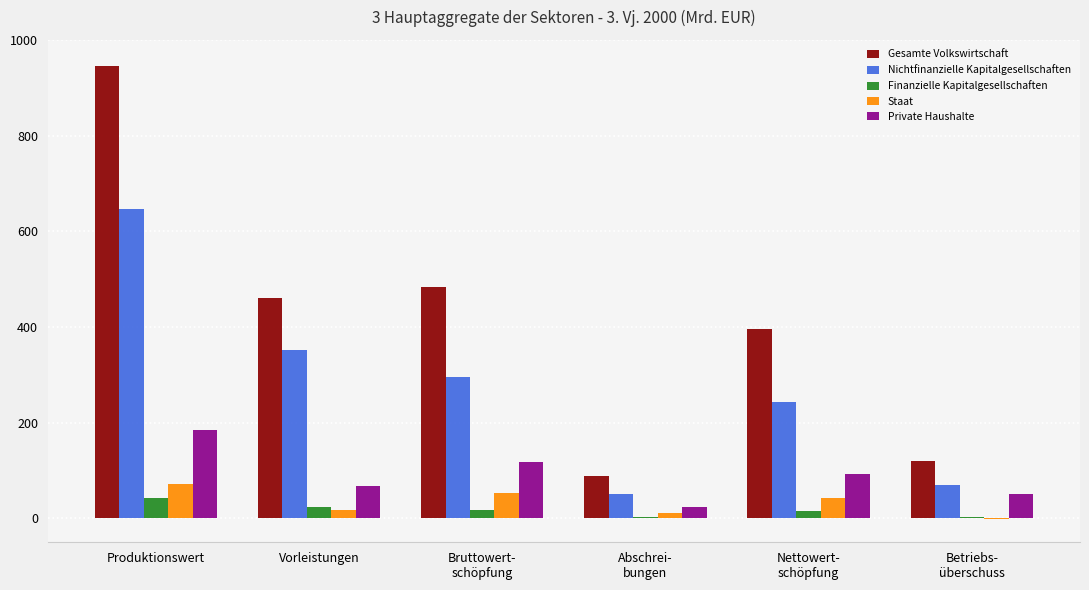

Which series has the widest spread of values?

Gesamte Volkswirtschaft